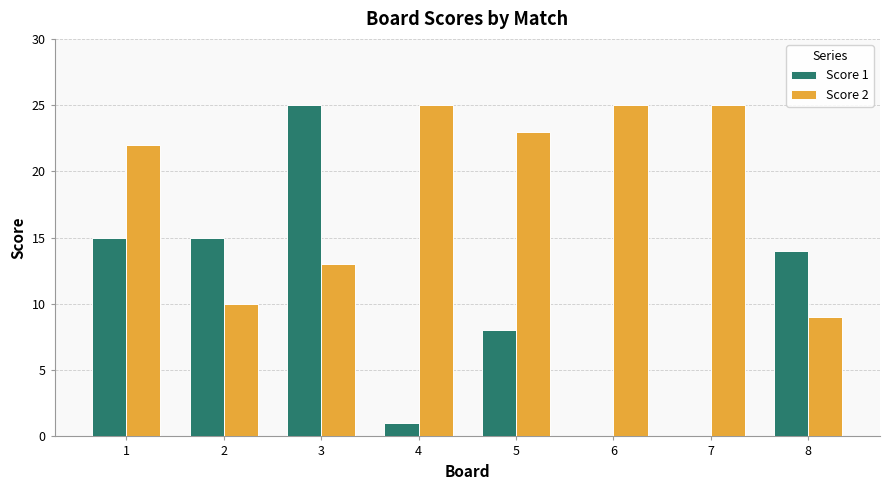

Does the chart contain stacked bars?

No